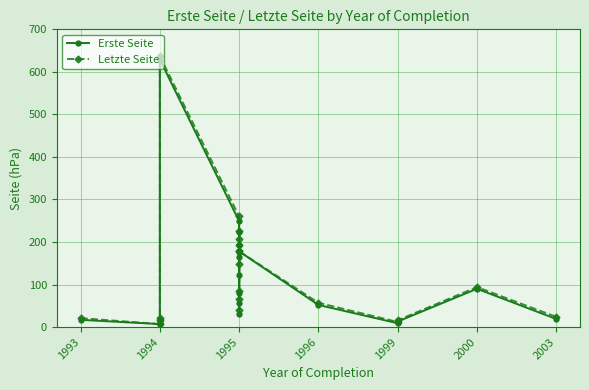

Is this an area chart (filled region under the line)?

No